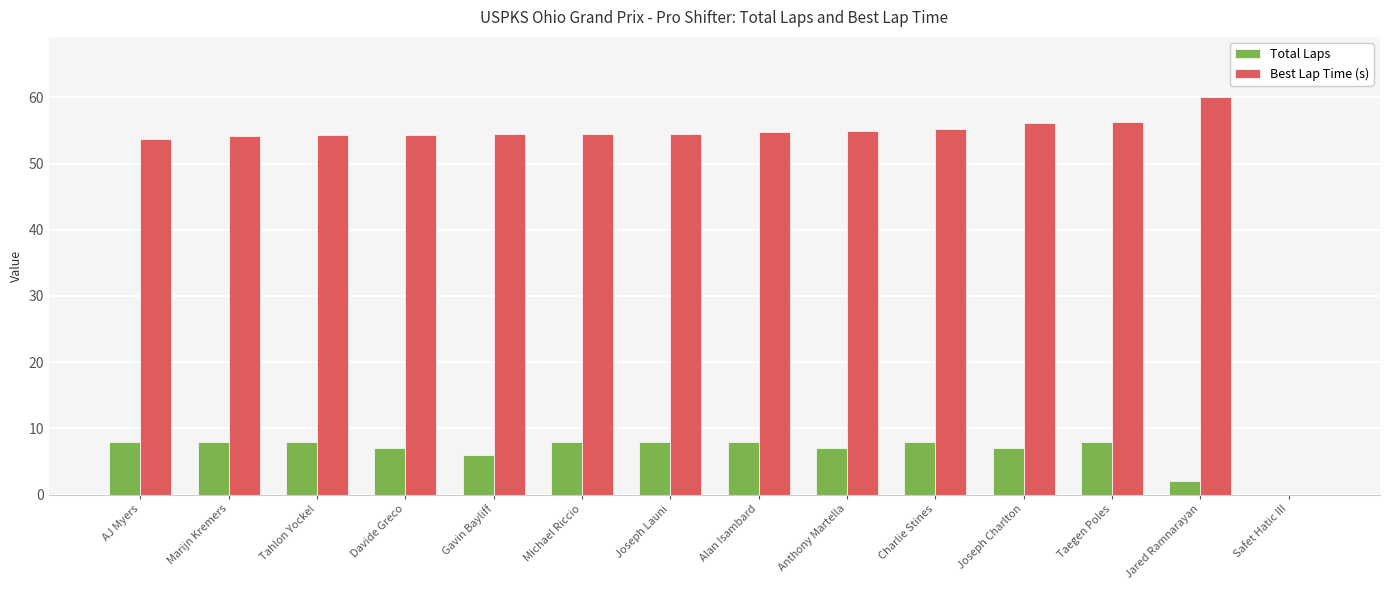

What are all the series names shown in the legend?

Total Laps, Best Lap Time (s)